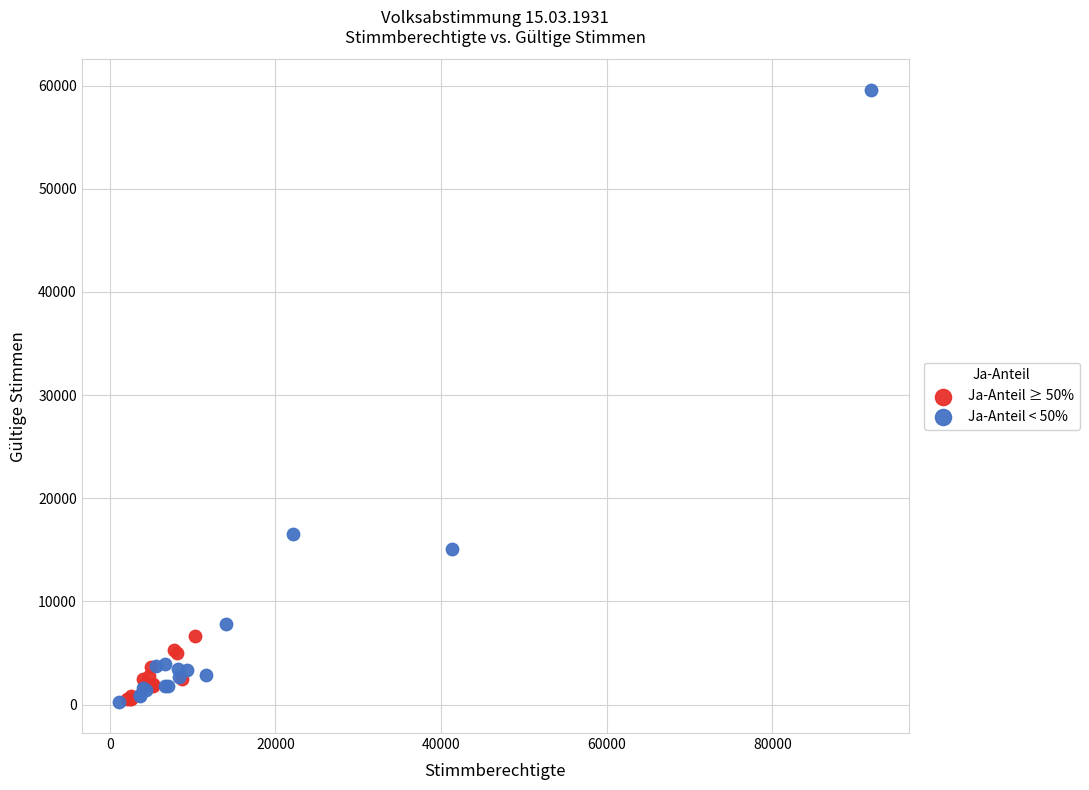

Which series has the widest spread of Y values?

Ja-Anteil < 50%